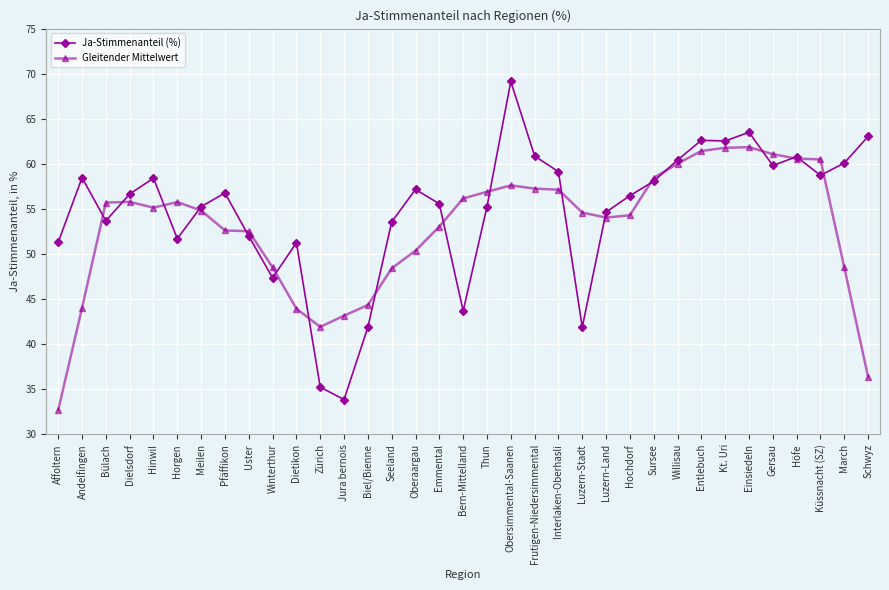

At how many categories does at least one series exceed 45?

32